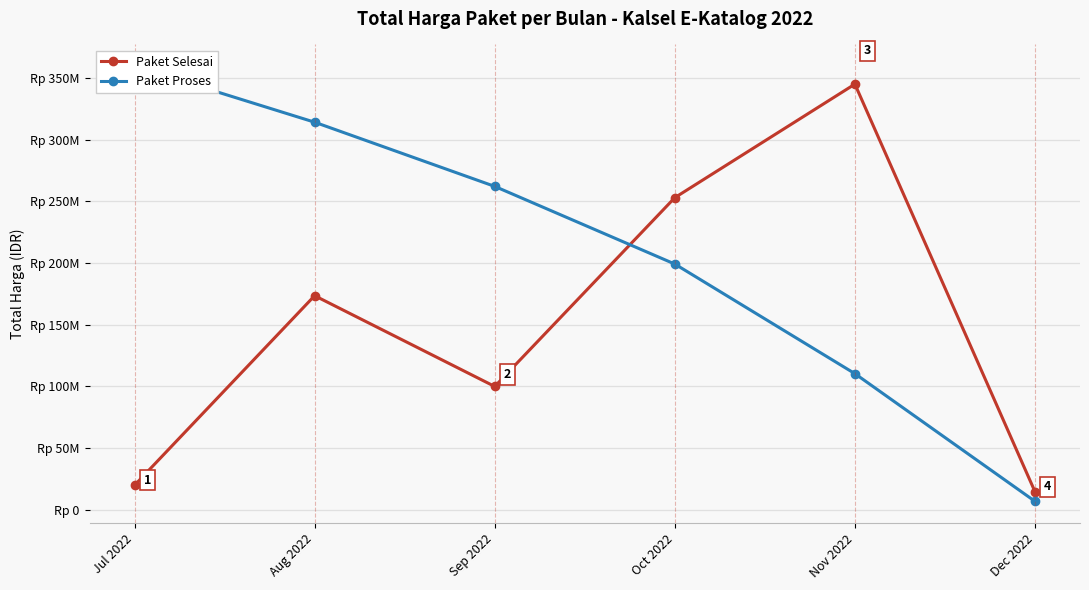

What is the greatest value displayed?

359500000